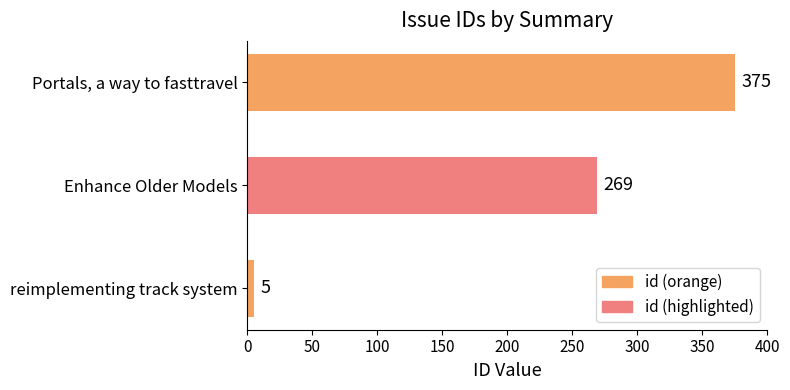

Reading bottom to top, extract all data points from this chart.

reimplementing track system=5	Enhance Older Models=269	Portals, a way to fasttravel=375